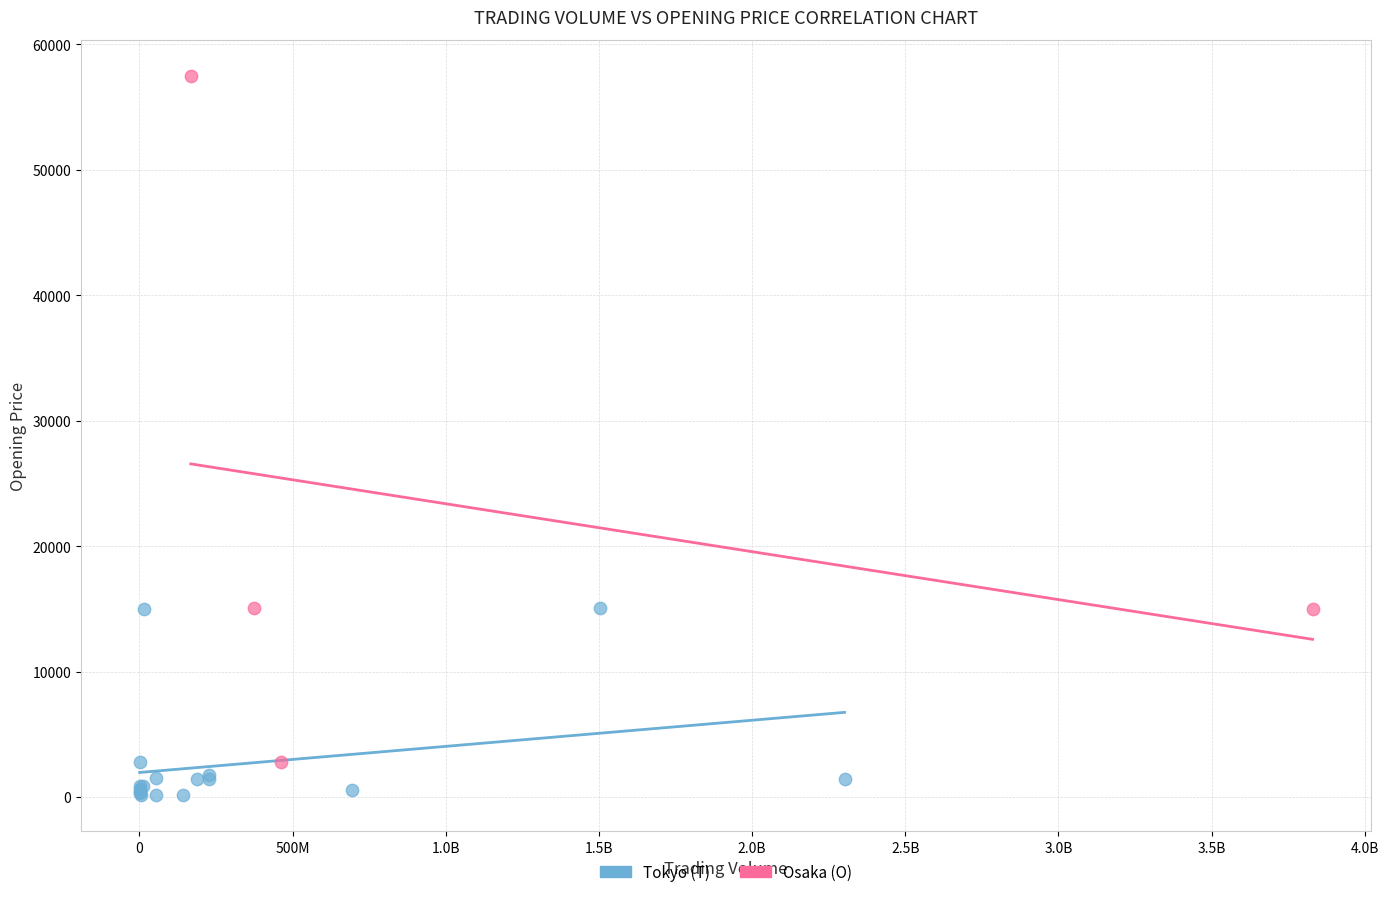

Which series contains the lowest Y value?

Tokyo (T)